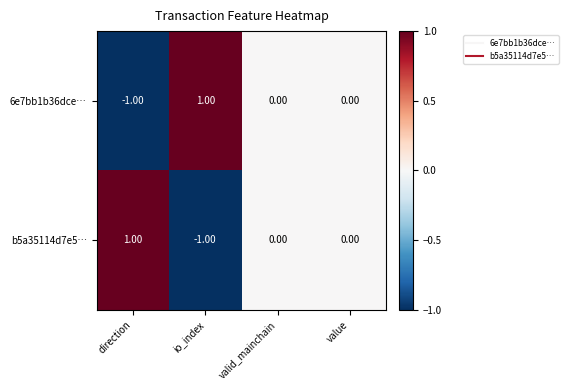

Where does the b5a35114d7e5… series first go above 0?

direction